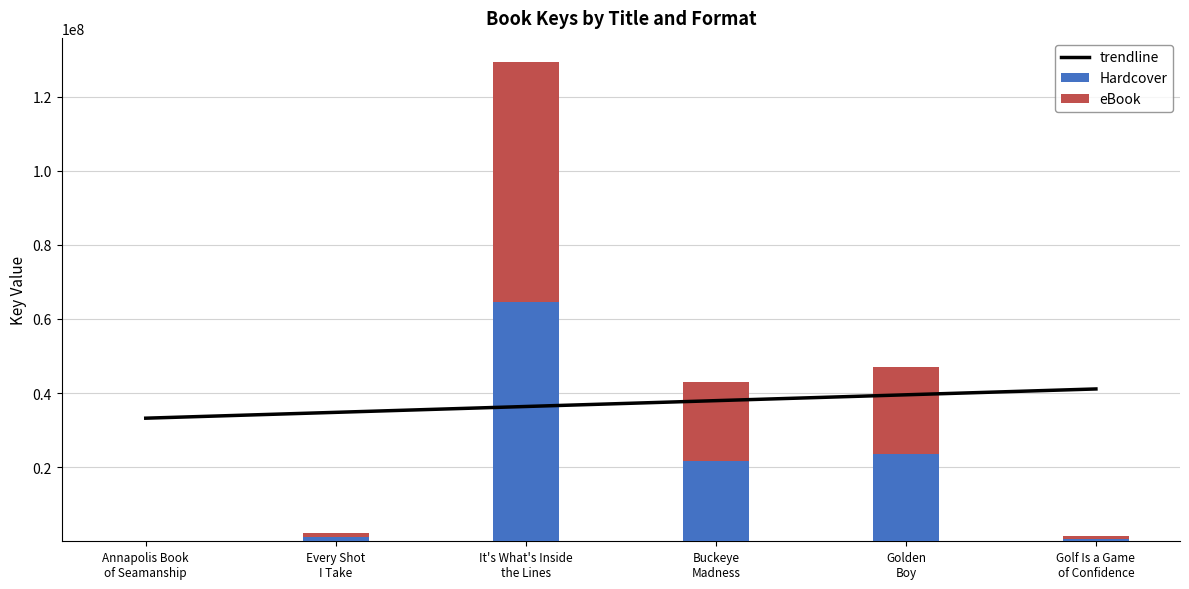

Which series changed the most between Annapolis Book
of Seamanship and Golf Is a Game
of Confidence?

trendline